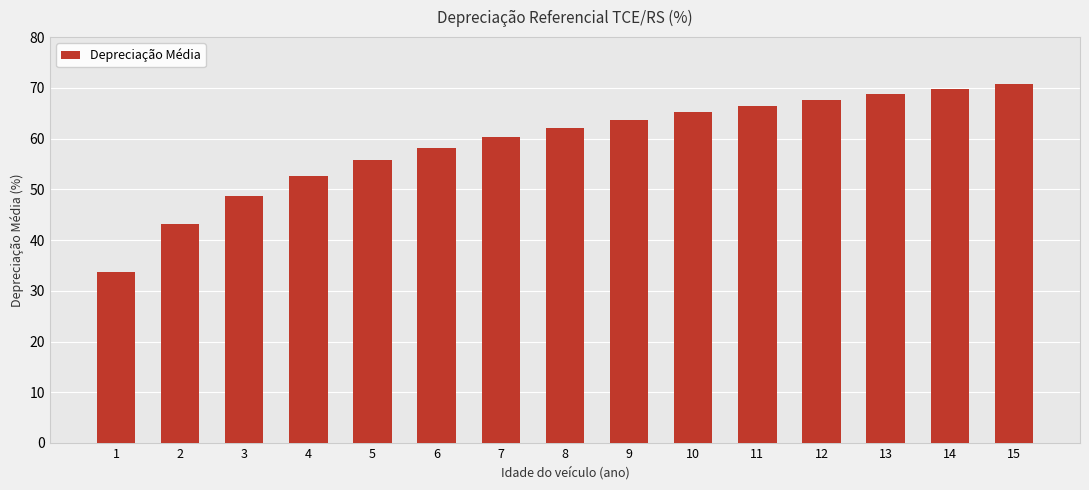

How many values exceed 62?

8